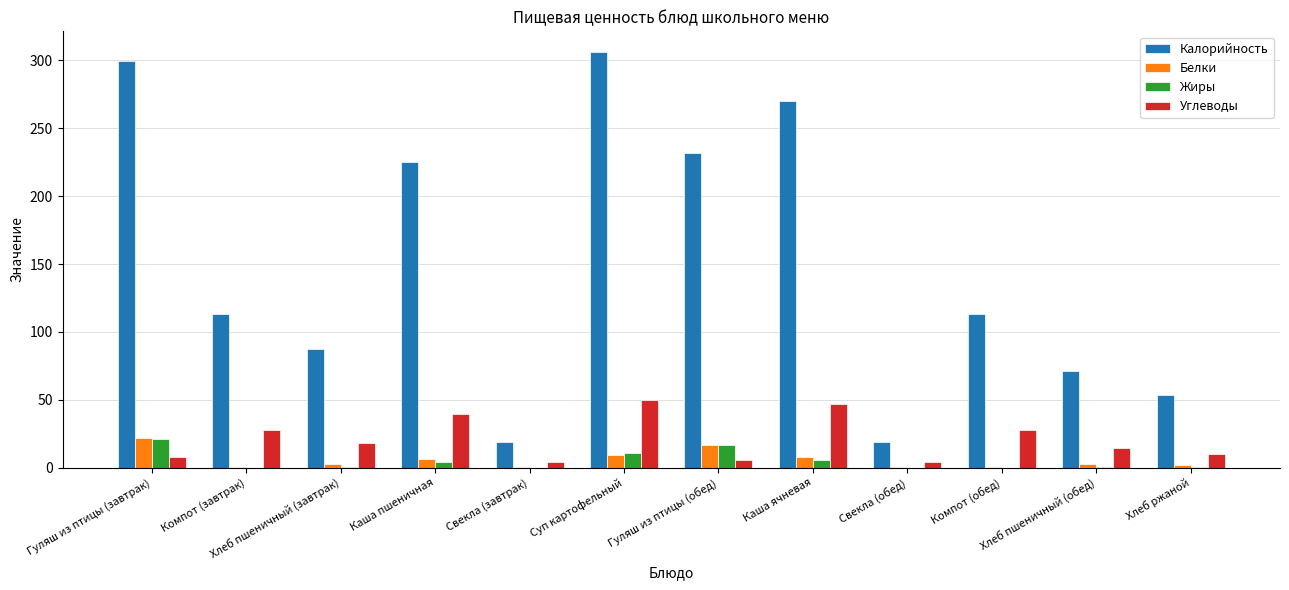

Is the value of Углеводы at Каша пшеничная greater than the value of Жиры at Хлеб пшеничный (обед)?

Yes